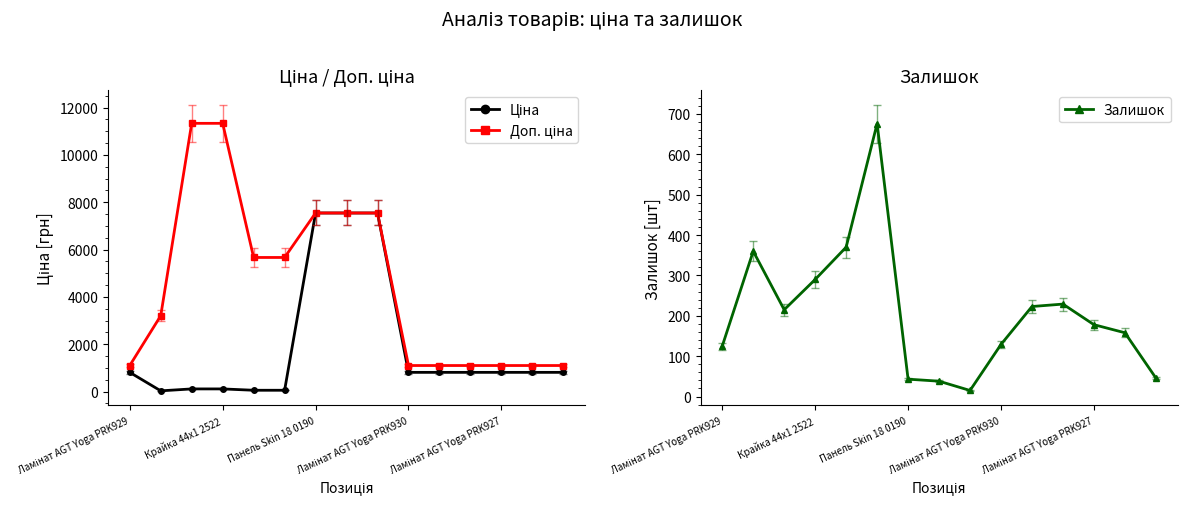

What is the greatest value displayed?

11334.0